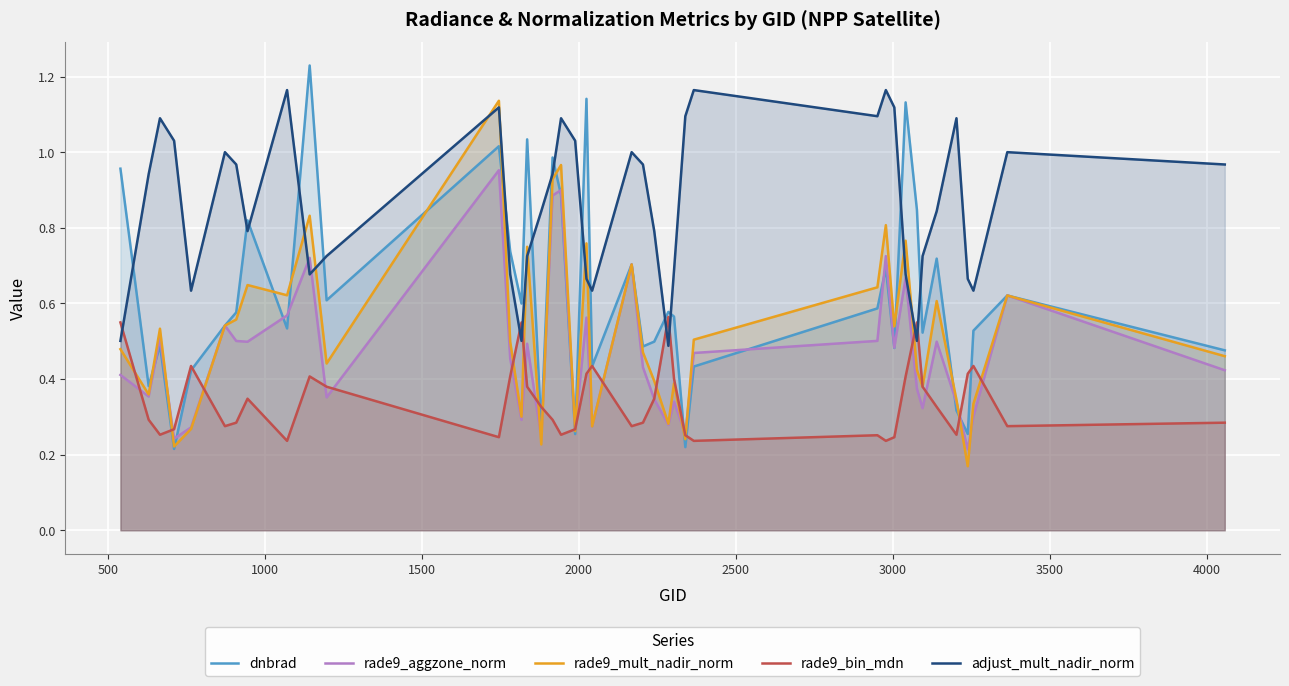

What is the value of the dnbrad point at the 7th from the left?

0.6